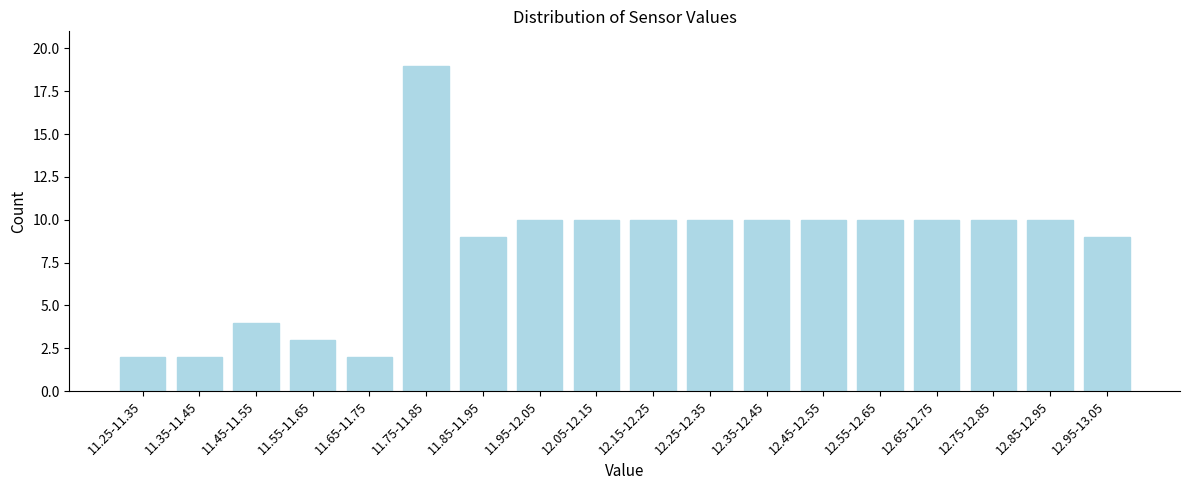

Reading left to right, transcribe all the data shown in this chart.

11.25-11.35=2	11.35-11.45=2	11.45-11.55=4	11.55-11.65=3	11.65-11.75=2	11.75-11.85=19	11.85-11.95=9	11.95-12.05=10	12.05-12.15=10	12.15-12.25=10	12.25-12.35=10	12.35-12.45=10	12.45-12.55=10	12.55-12.65=10	12.65-12.75=10	12.75-12.85=10	12.85-12.95=10	12.95-13.05=9